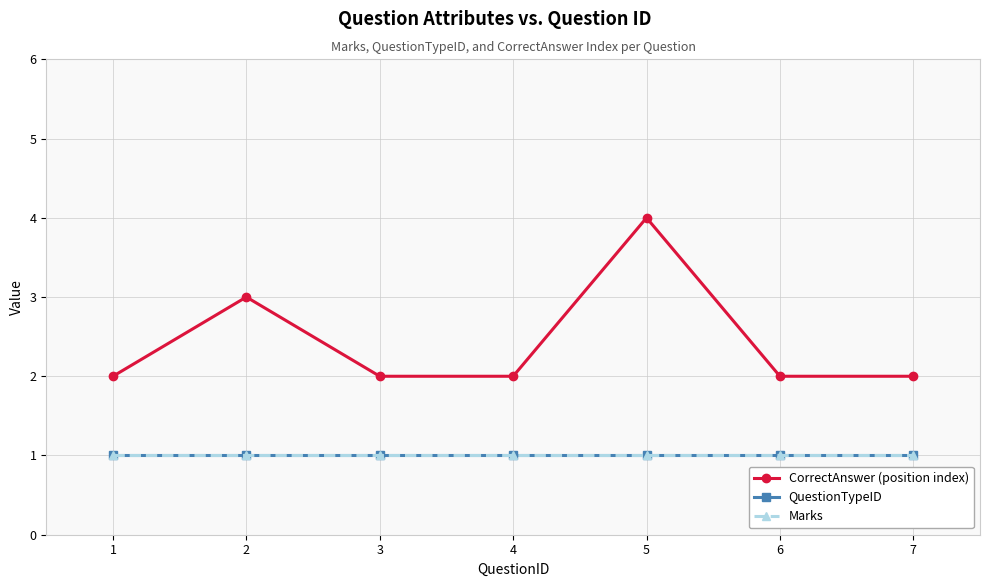

What is the lowest value of the CorrectAnswer (position index) series?

2